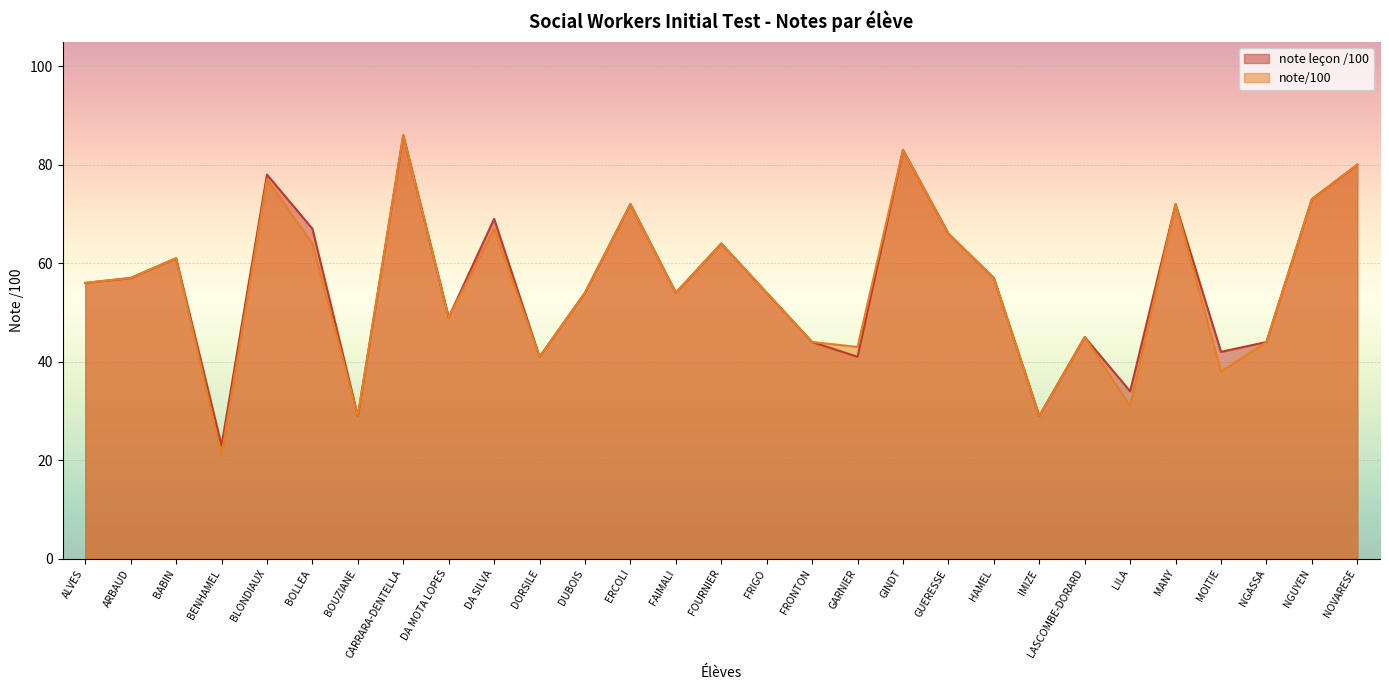

The value of note/100 at GARNIER is 56. True or false?

False